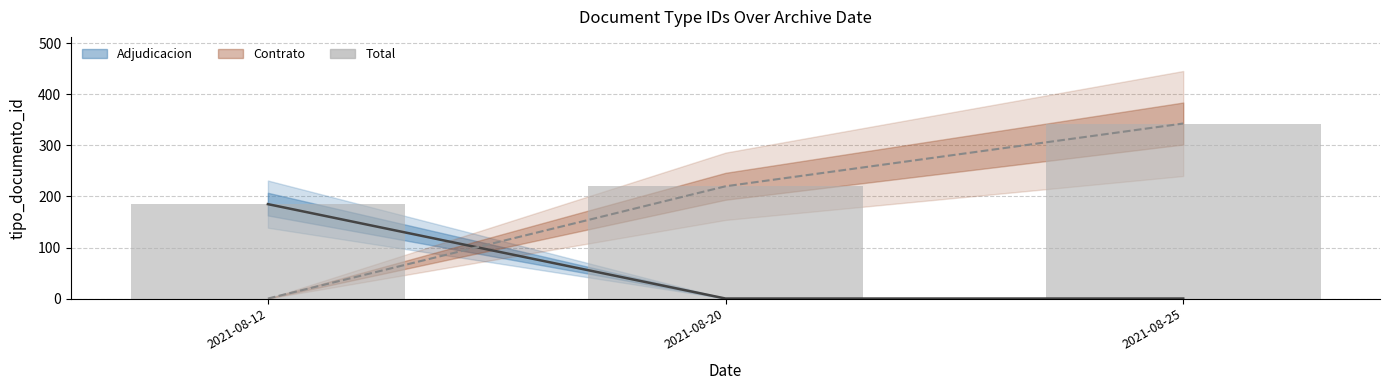

Which series has the largest total across all categories?

total bar